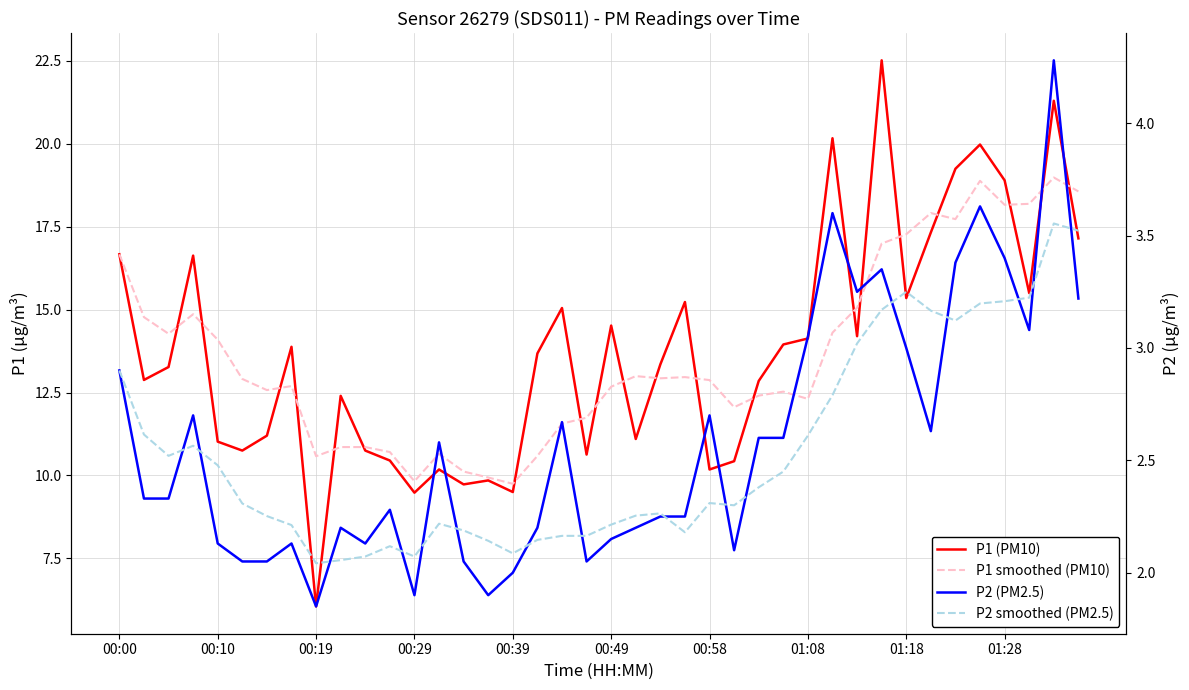

Which series has the largest total across all categories?

P1 (PM10)